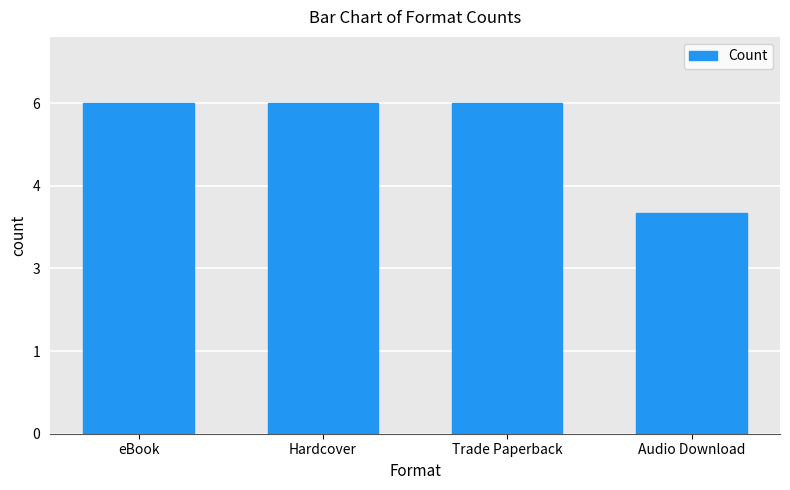

Reading left to right, what are all the values shown in this chart?

eBook=6	Hardcover=6	Trade Paperback=6	Audio Download=4